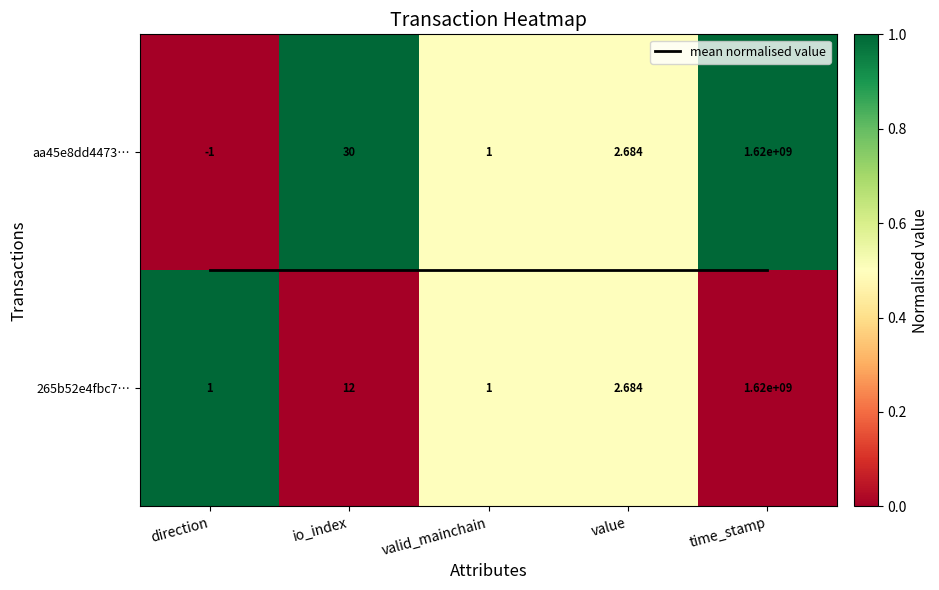

Which series changed the most between direction and value?

aa45e8dd4473…